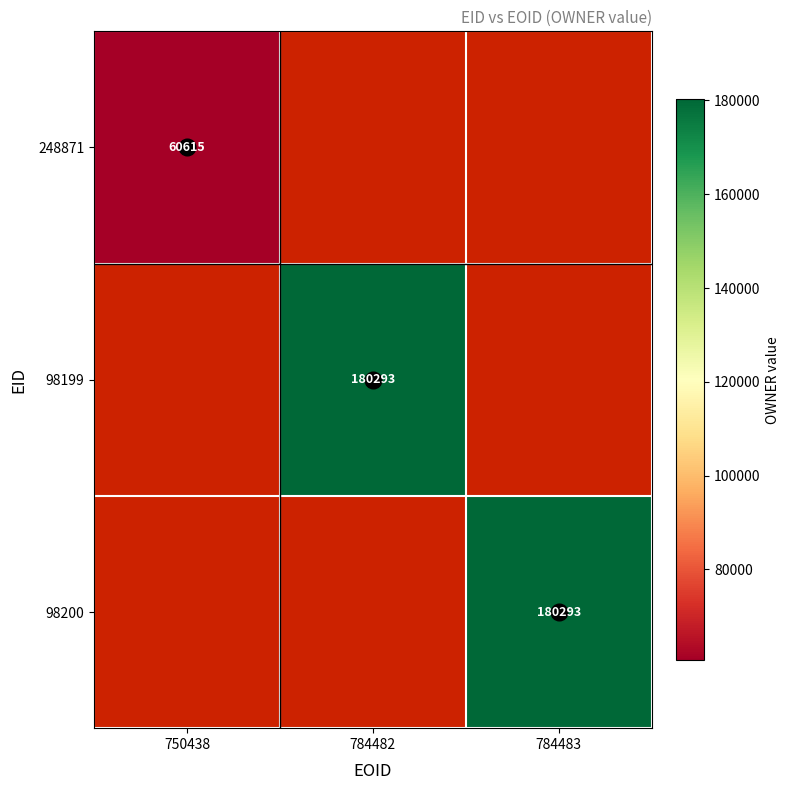

Is it true that 98199 equals 180293 at 784482?

True